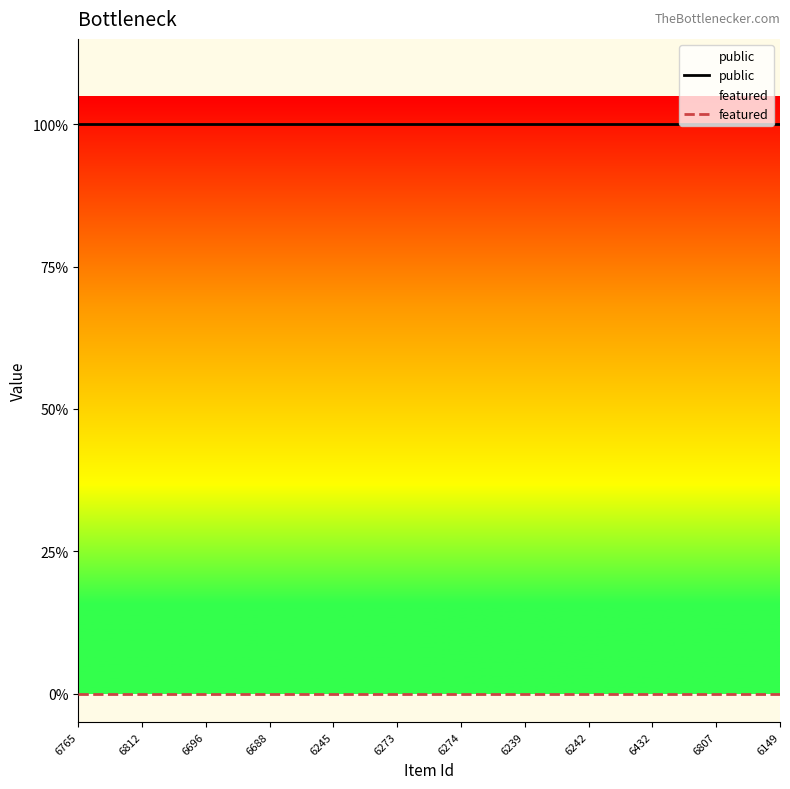

Reading right to left, what are all the values shown in this chart?

public: 1	1	1	1	1	1	1	1	1	1	1	1
featured: 0	0	0	0	0	0	0	0	0	0	0	0